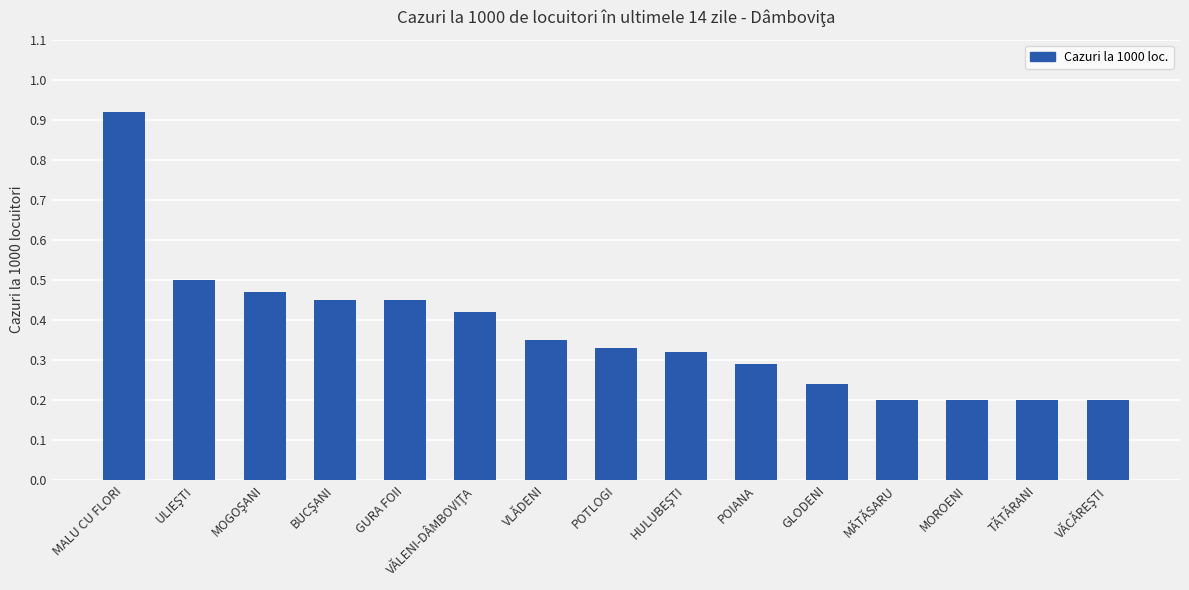

Between TĂTĂRANI and GLODENI, which is larger?

GLODENI